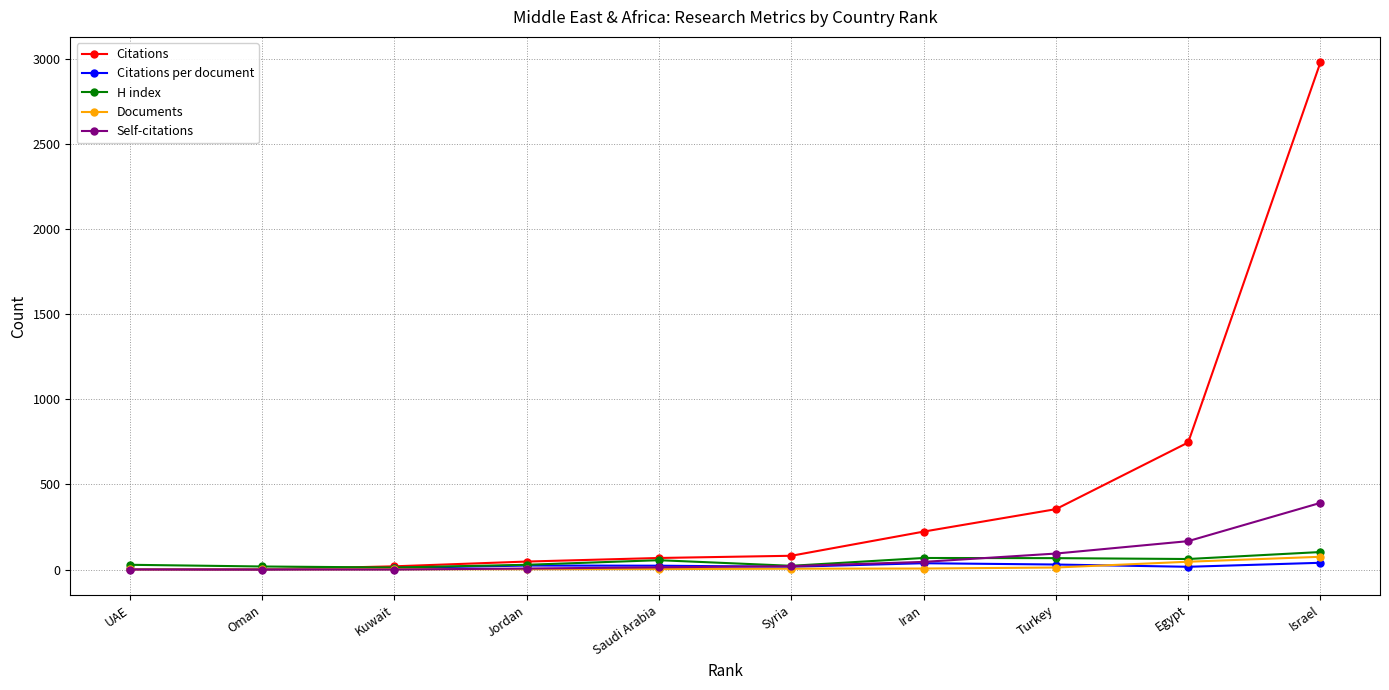

Between Kuwait and Israel, which series saw the biggest shift?

Citations